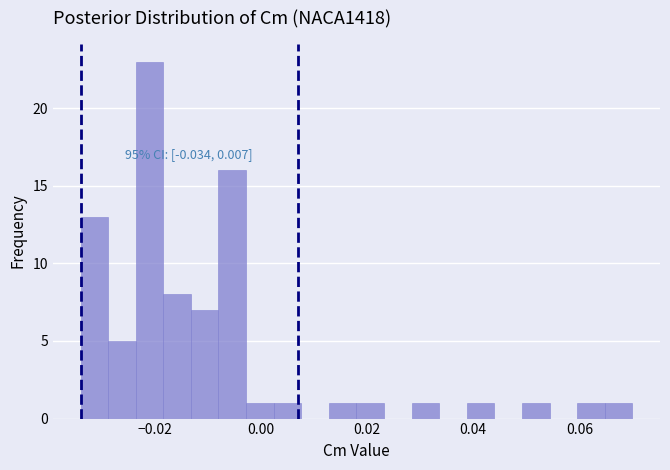

Read against the x-axis, roughly where is the centre of the tallest bar?

-0.020